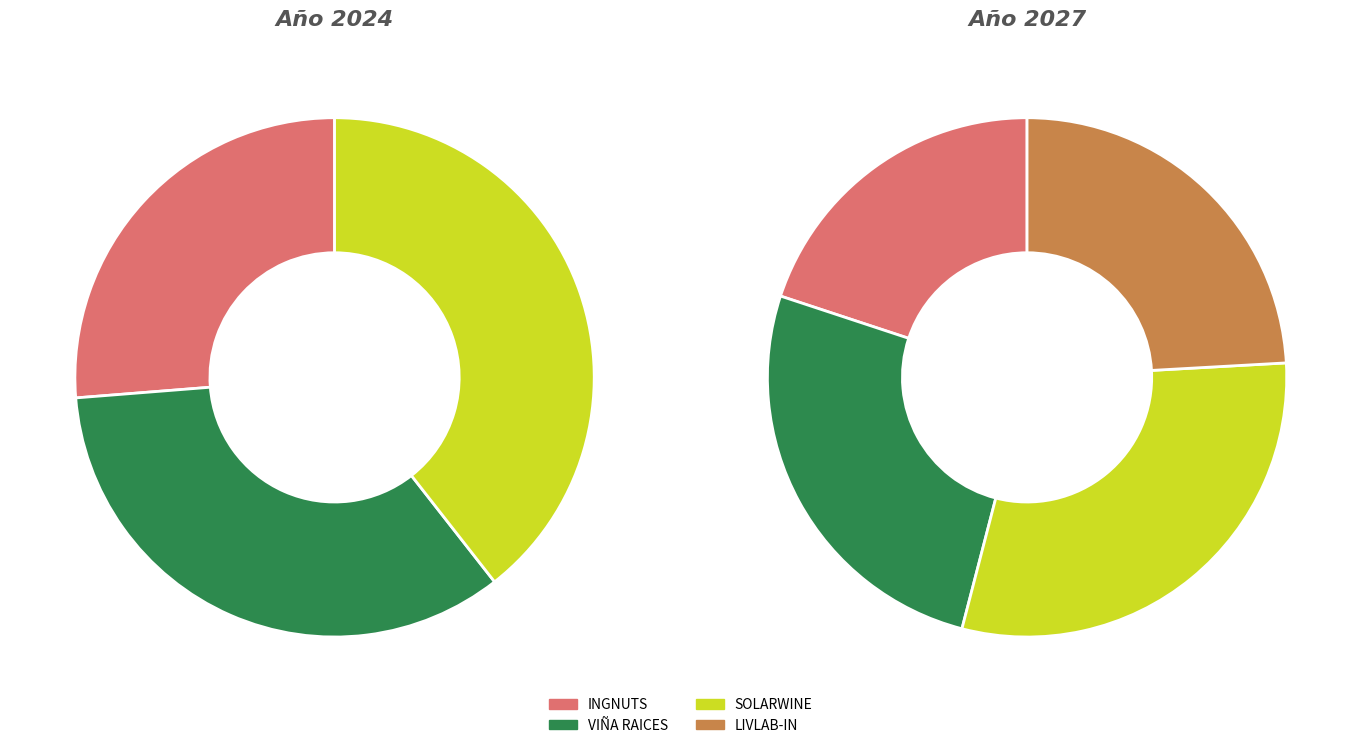

Rank the categories by value from highest to lowest.

Groupe opérationnel SOLARWINE, Groupe Opérationnel VIÑA RAICES, Groupe opérationnel LIVLAB-IN, Groupe opérationnel INGNUTS